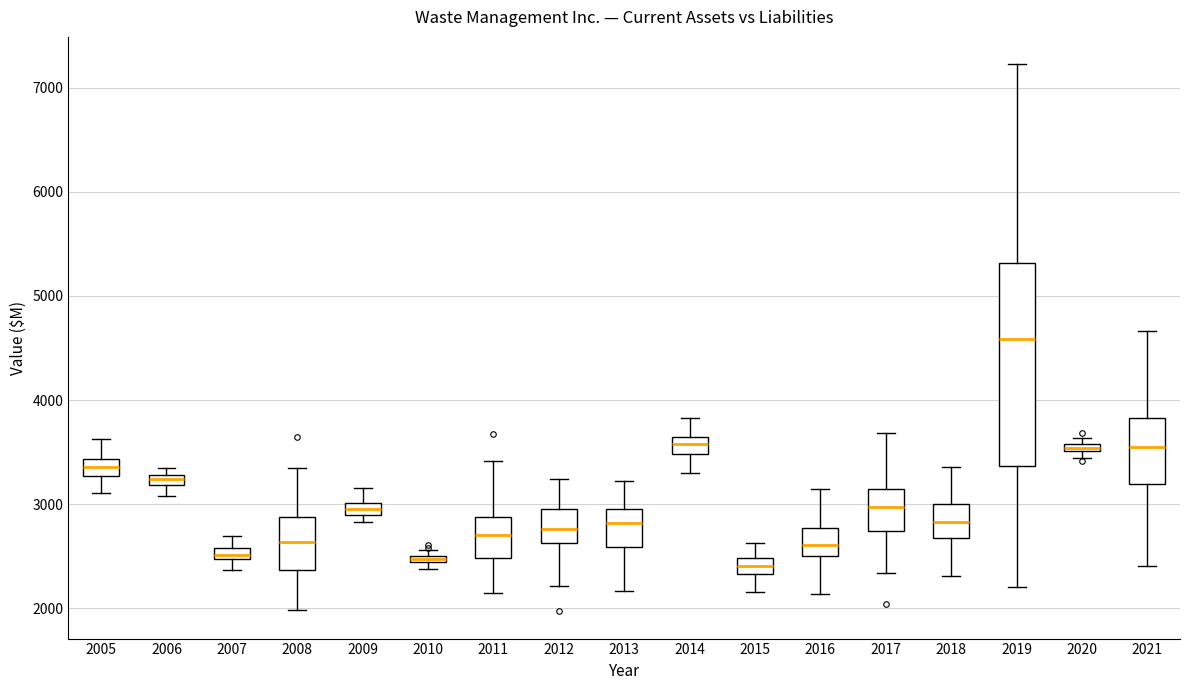

Where does the median line of the box at x = 2015 sit on the y-axis? The values are not printed on the chart, so give them approximately, as read against the axis.

2400